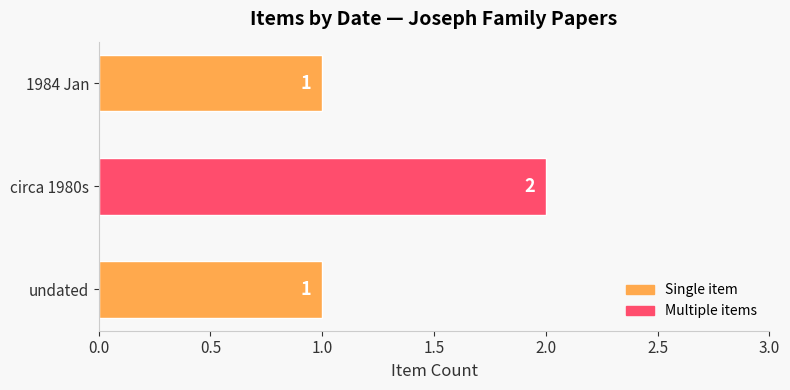

Which label corresponds to the largest value in the chart?

circa 1980s